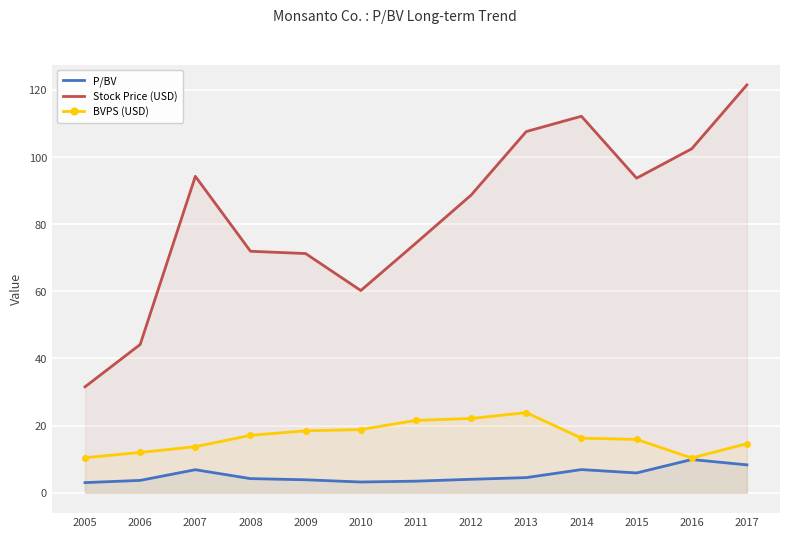

What value does the P/BV series have at 2010?

3.2